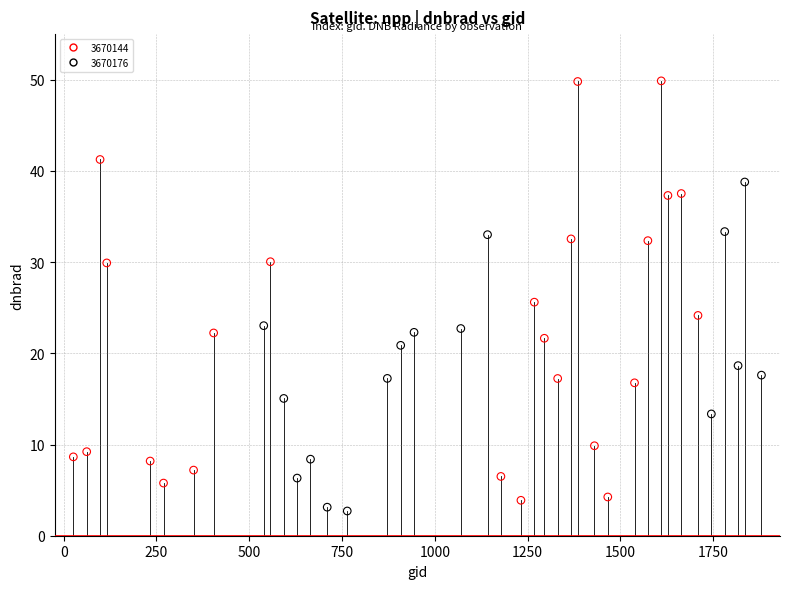

Which series has the largest Y range (max minus min)?

3670144